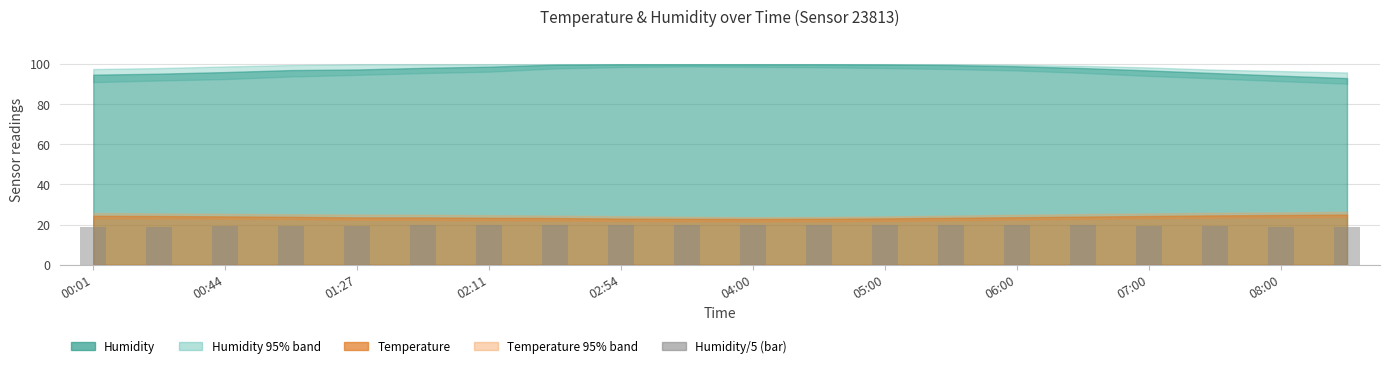

What is the maximum value shown in the chart?

20.0